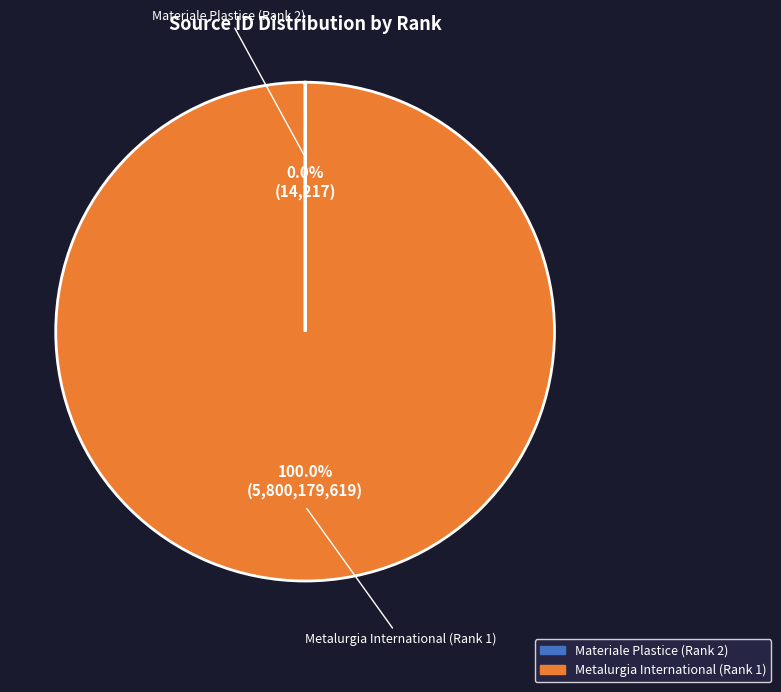

Which slice is the largest?

Metalurgia International (Rank 1)